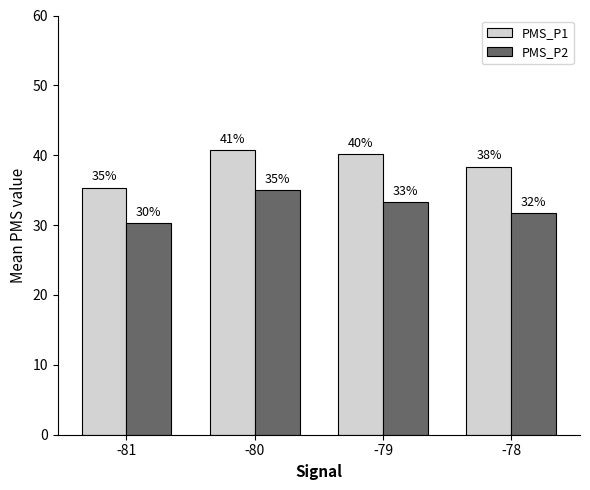

List the labels in order of PMS_P2 value, smallest first.

-81, -78, -79, -80